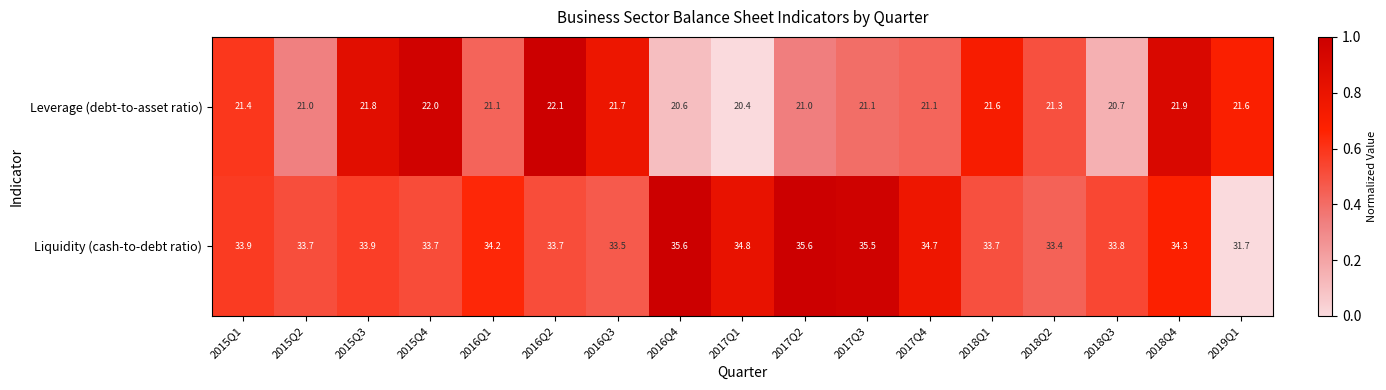

Is the value of Liquidity (cash-to-debt ratio) at 2016Q4 greater than the value of Leverage (debt-to-asset ratio) at 2015Q4?

Yes